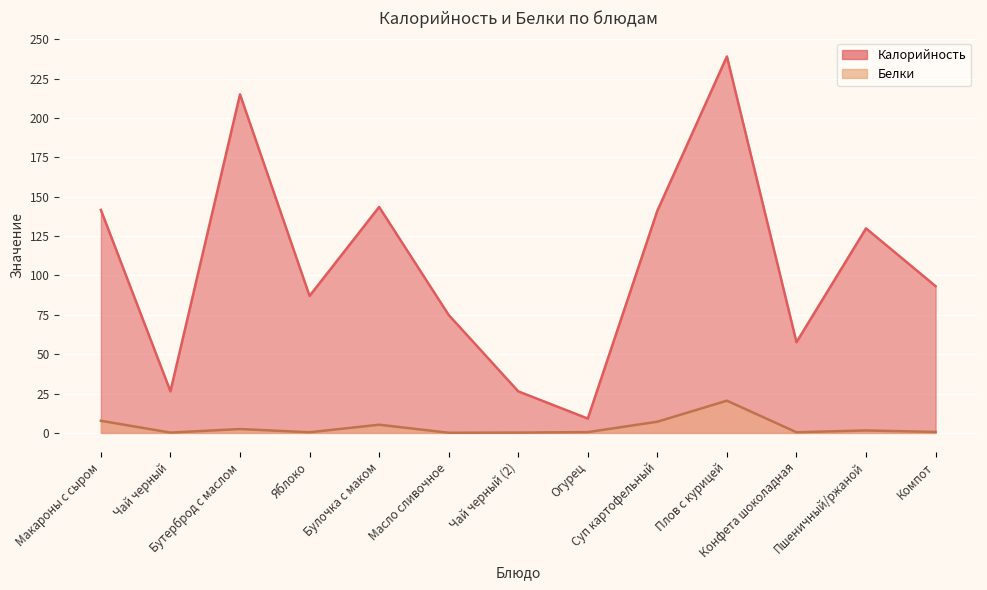

The Калорийность series shows 404.5 at Плов с курицей. True or false?

False